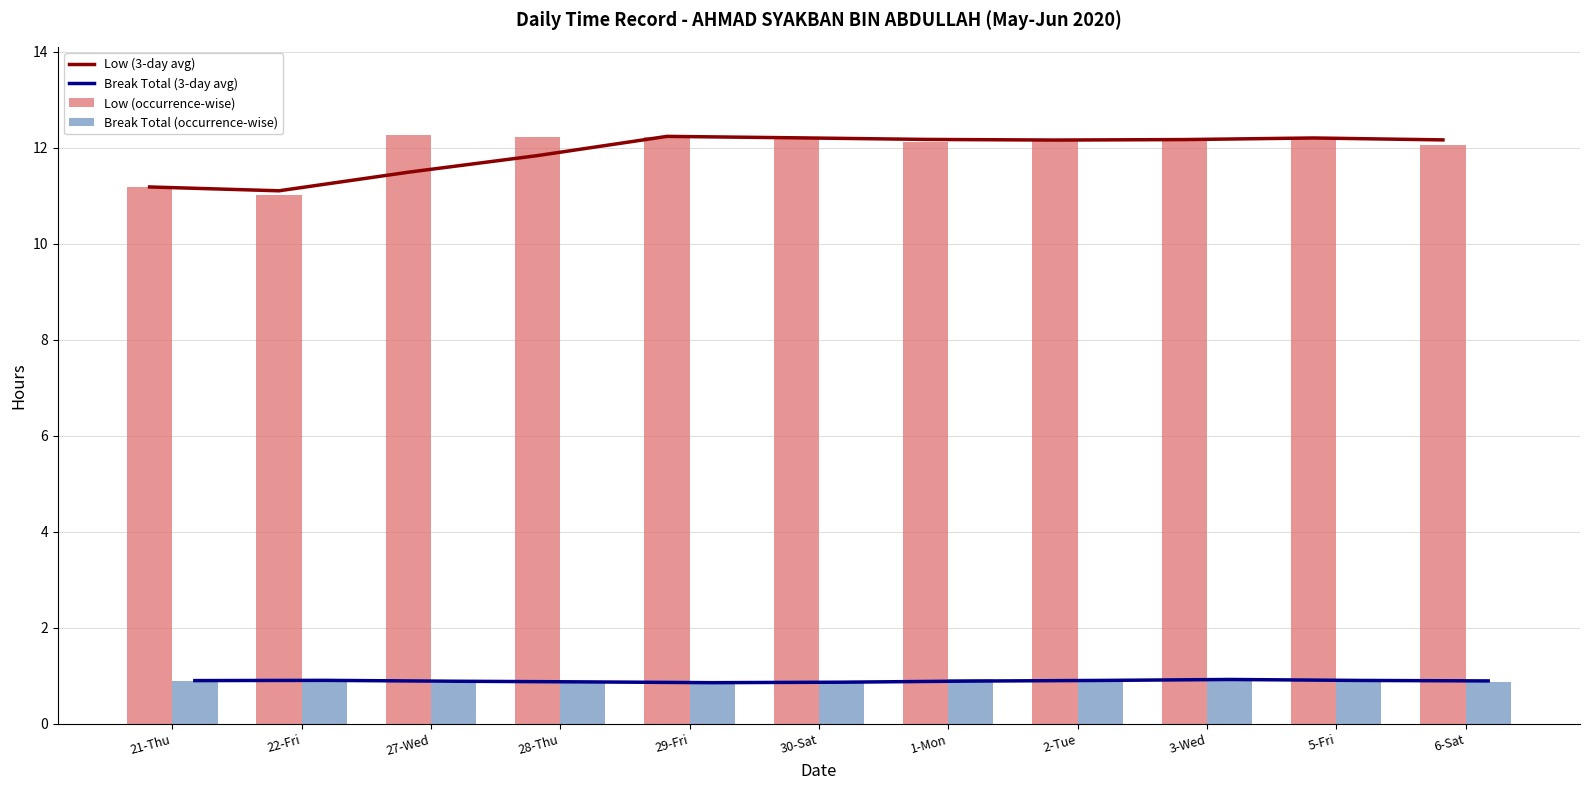

Which series has the largest total across all categories?

Low (occurrence-wise)